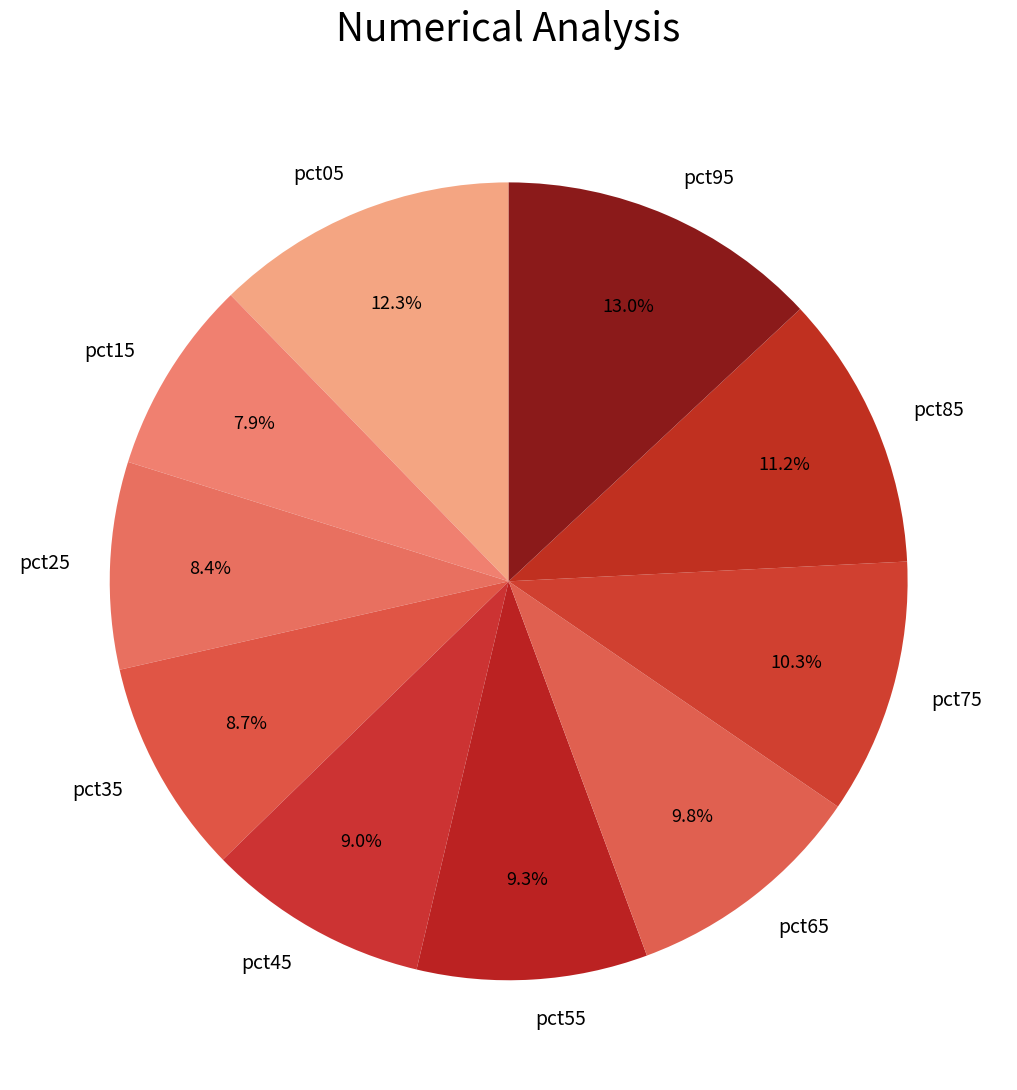

To the nearest percent, what is the combined percentage of pct65 and pct55?

19%